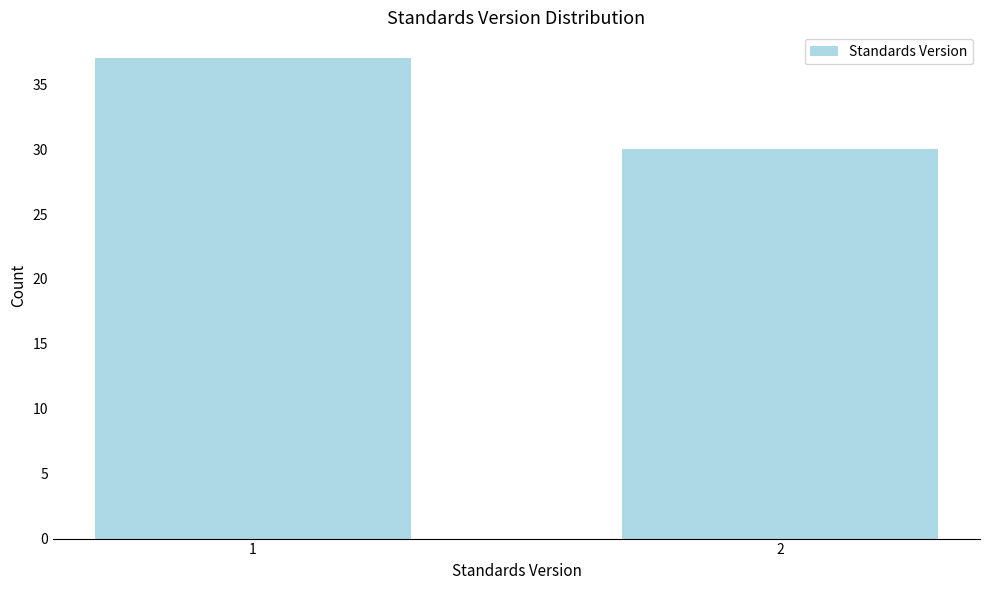

Reading left to right, what are all the values shown in this chart?

1=37	2=30